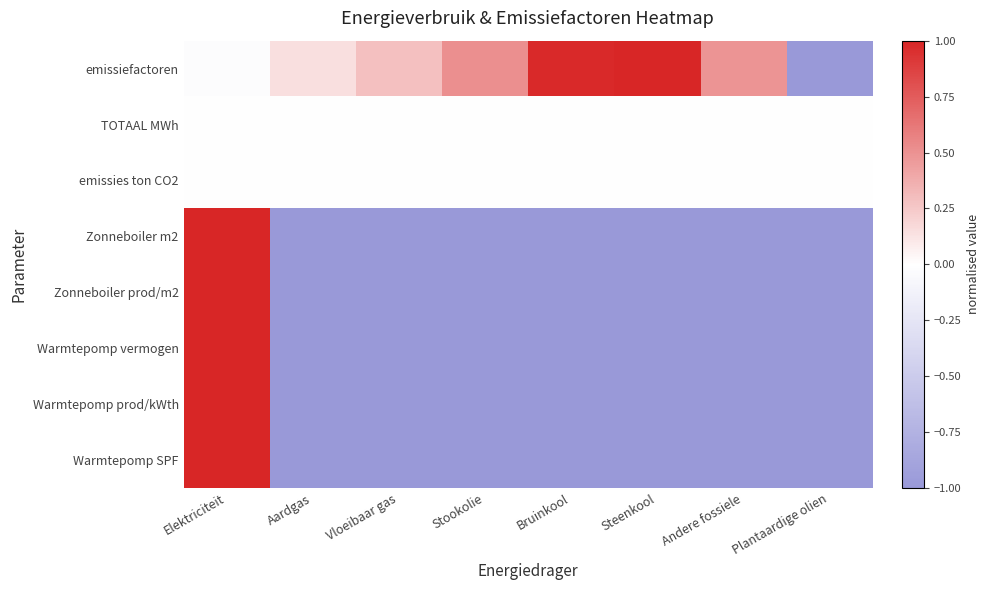

Which has a higher value, Andere fossiele or Plantaardige olien?

Andere fossiele